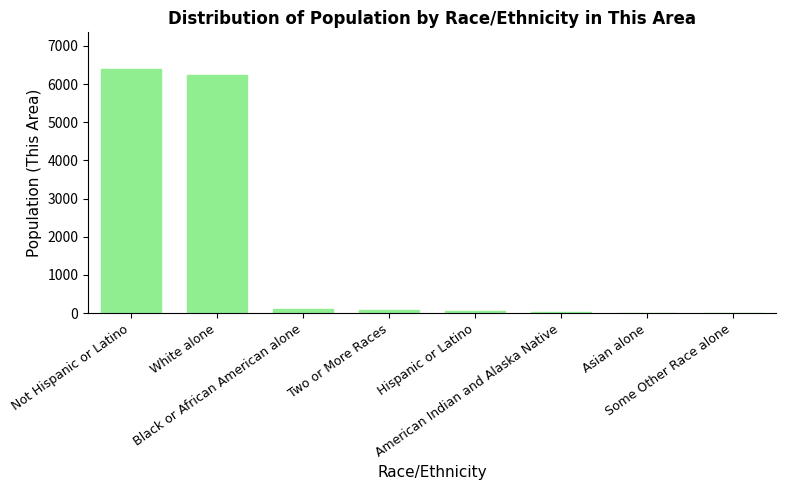

What is the sum of all values?

12928